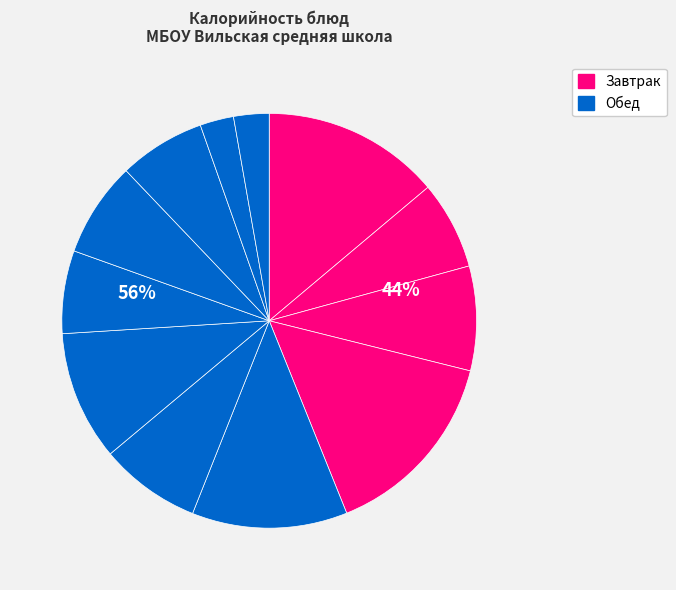

True or false: Хлеб пшеничный (обед) accounts for 13% of the total.

False